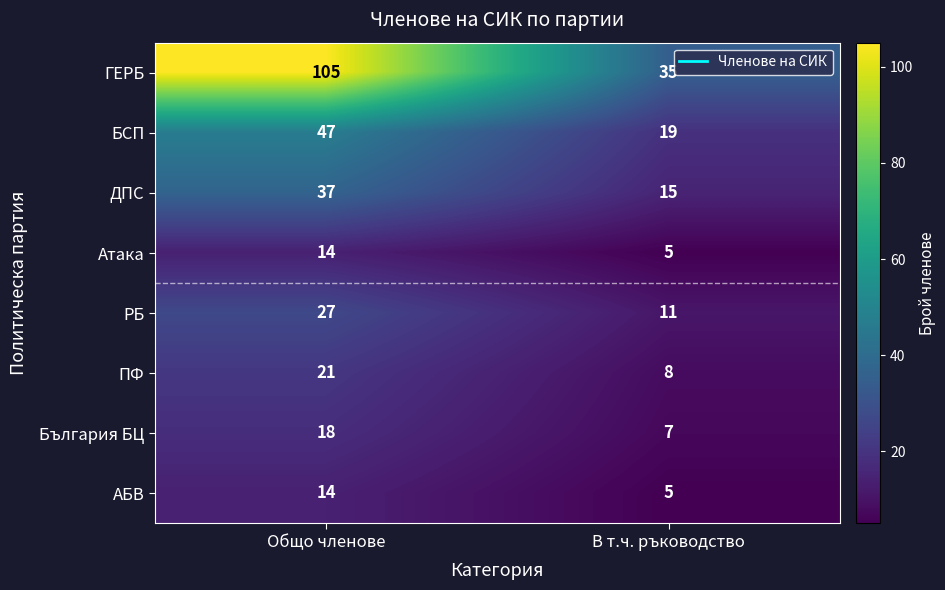

What is the difference between the highest and lowest values at Общо членове?

91